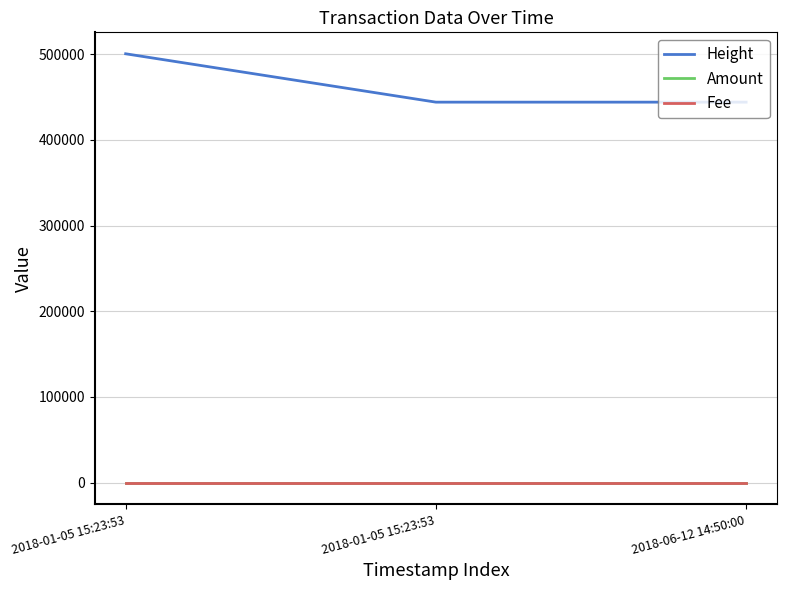

Between 2018-01-05 15:23:53 and 2018-06-12 14:50:00, which series saw the biggest shift?

Height